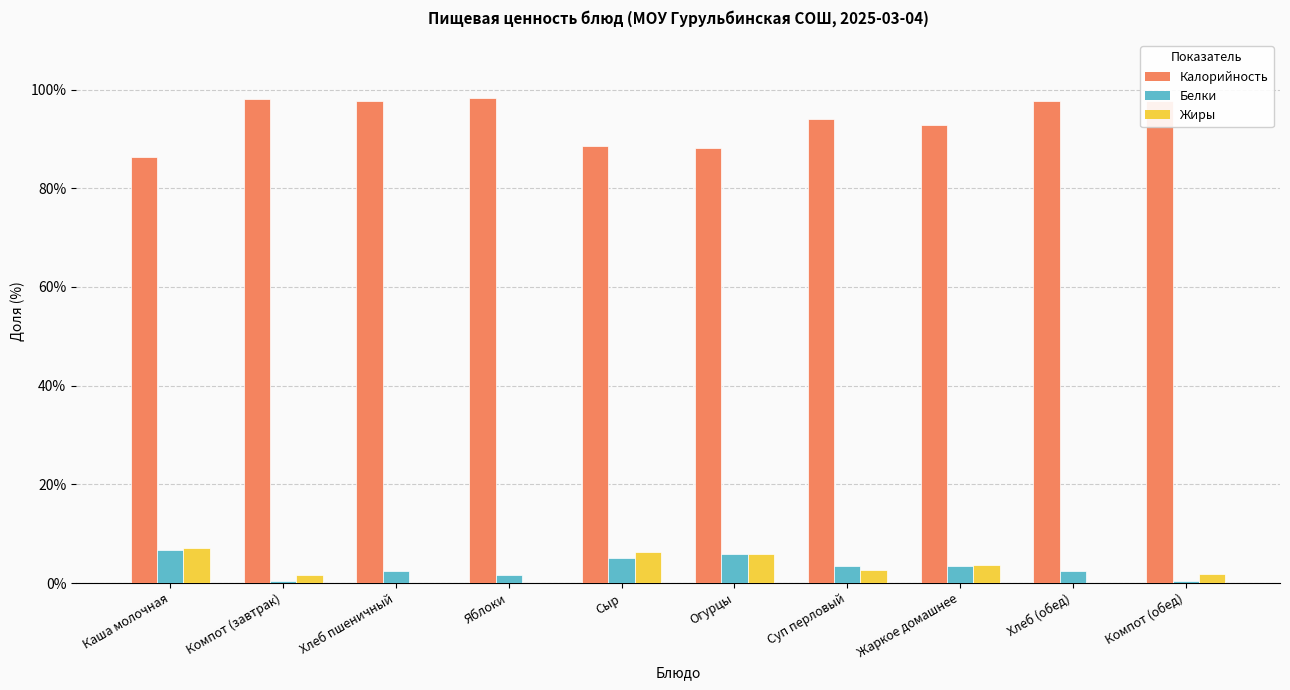

How many categories are shown in the chart?

10